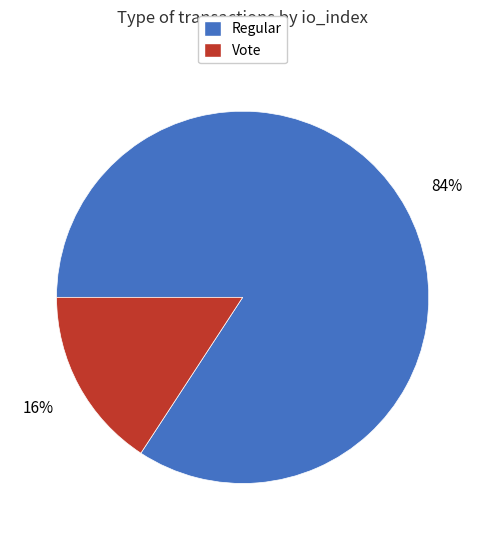

Which category has the smallest portion of the pie?

Vote